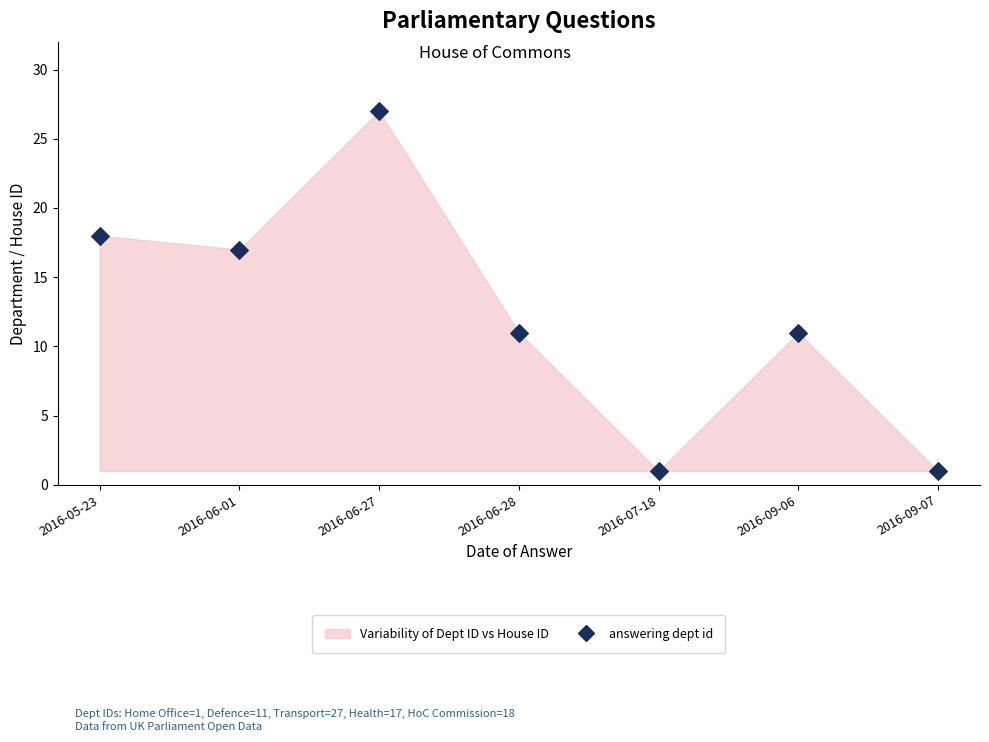

What is the range of Y values (max minus min)?

26